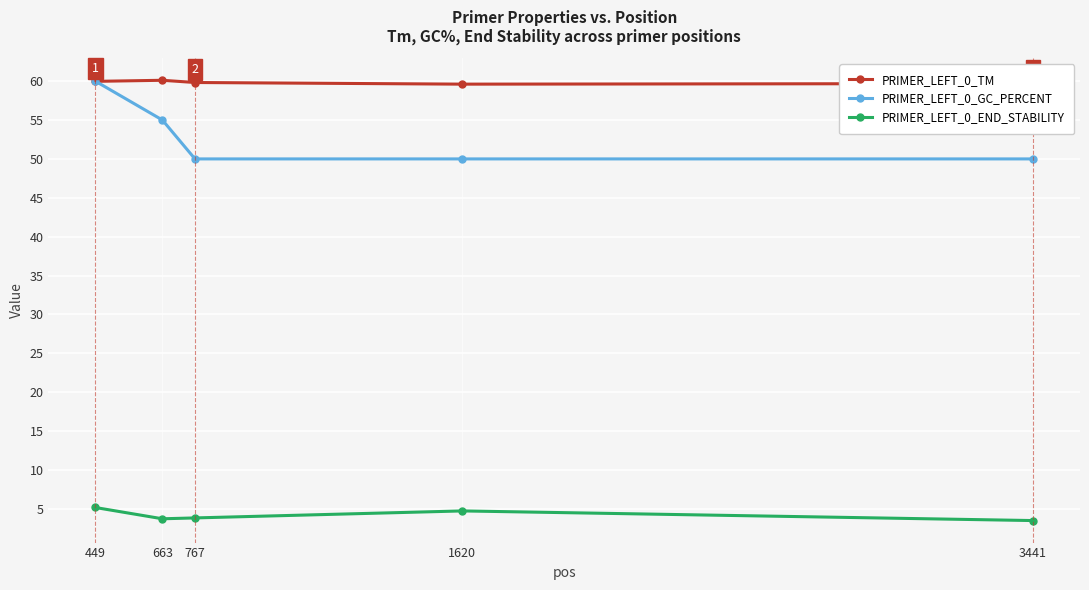

What is the difference between the PRIMER_LEFT_0_TM values at 449 and 767?

0.1